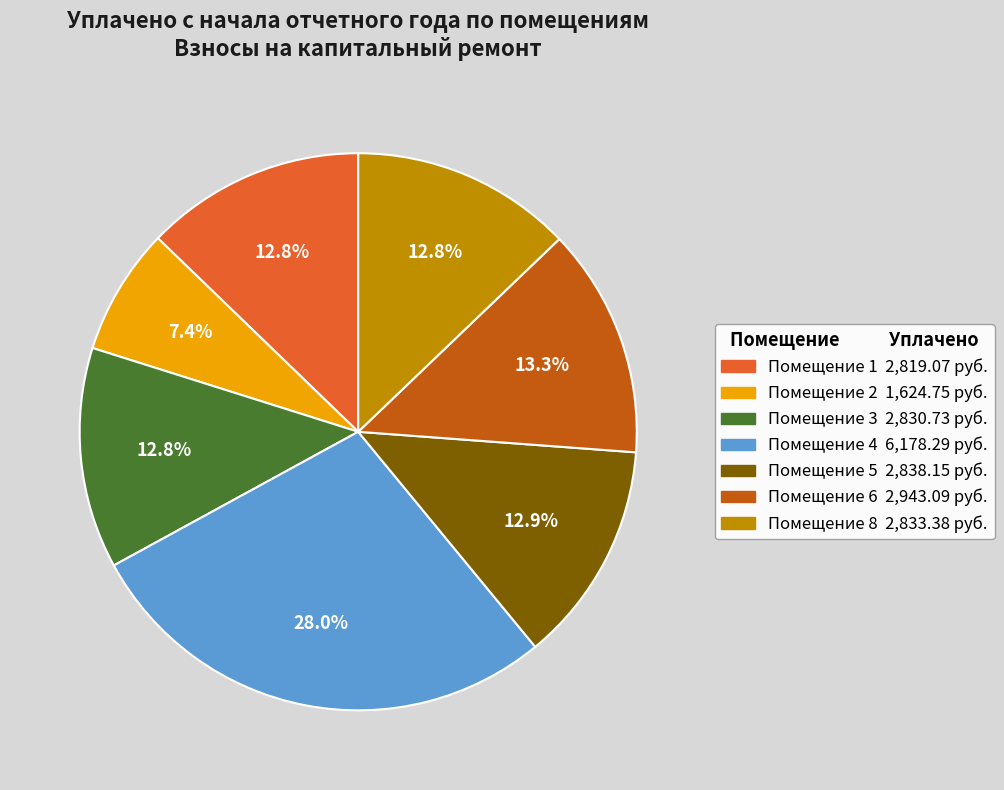

Does any single category account for the majority?

No